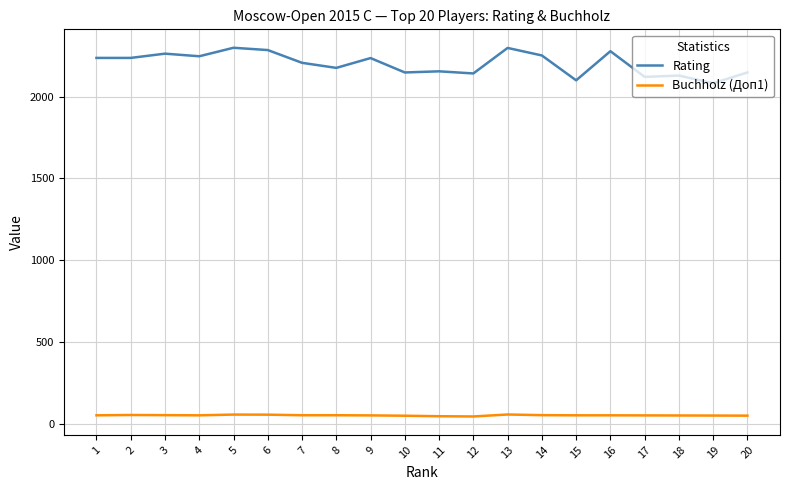

The value of Rating at 12 is 2141.0. True or false?

True